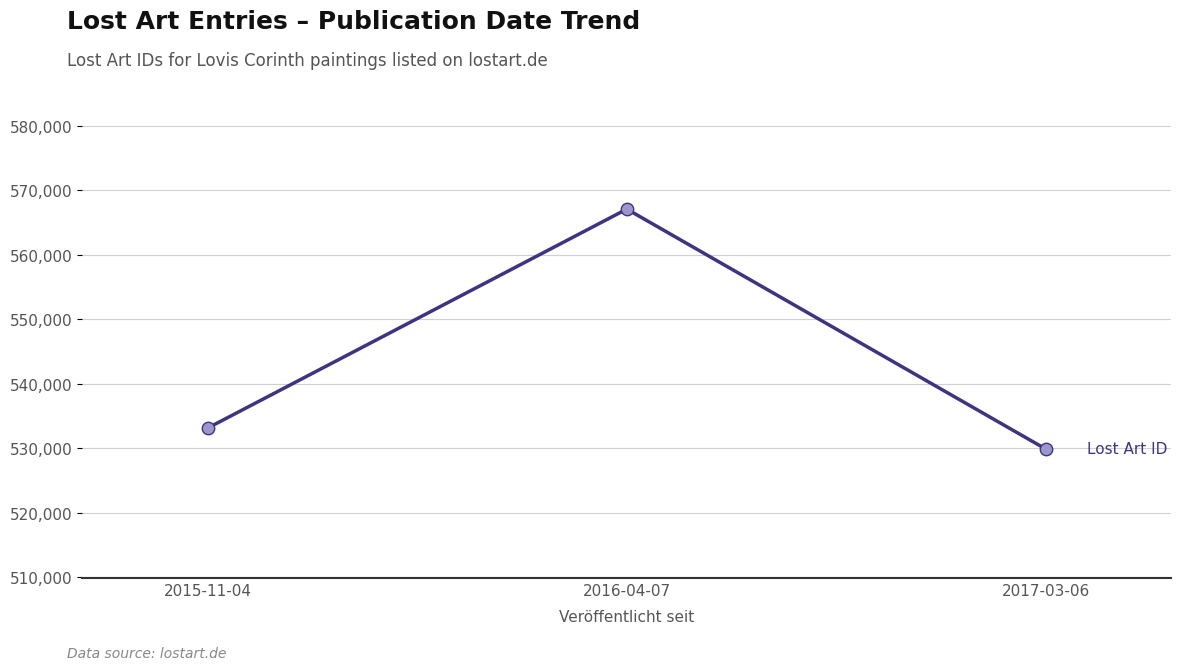

Between 2015-11-04 and 2016-04-07, which is larger?

2016-04-07